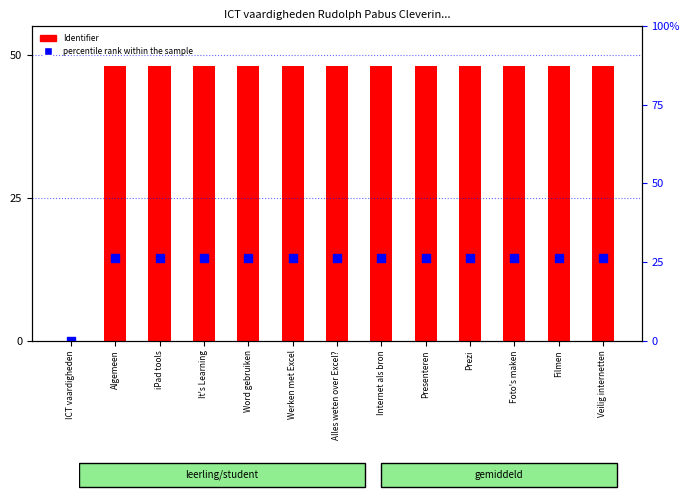

Which series has the largest Y range (max minus min)?

Identifier (scaled)